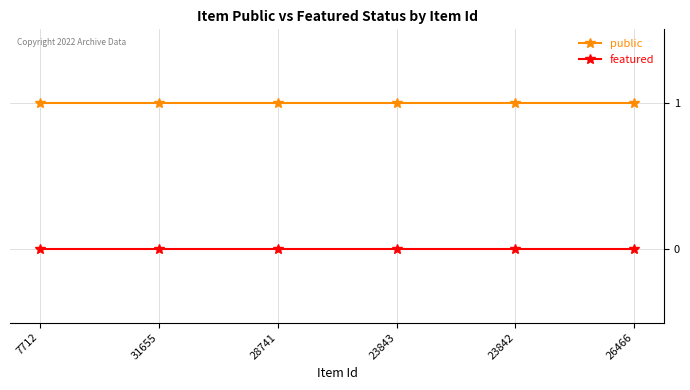

True or false: featured and public intersect in this chart.

False